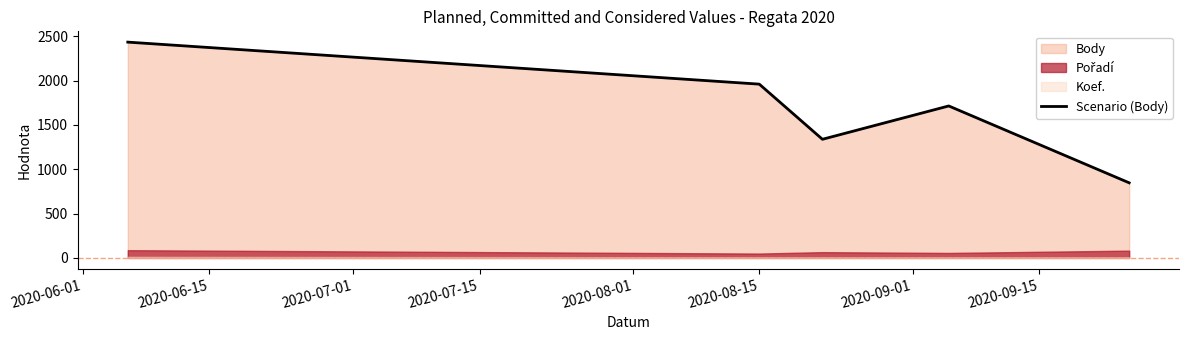

Approximately how many times larger is the value at 2020-08-01 compared to 2020-06-01?

0.3